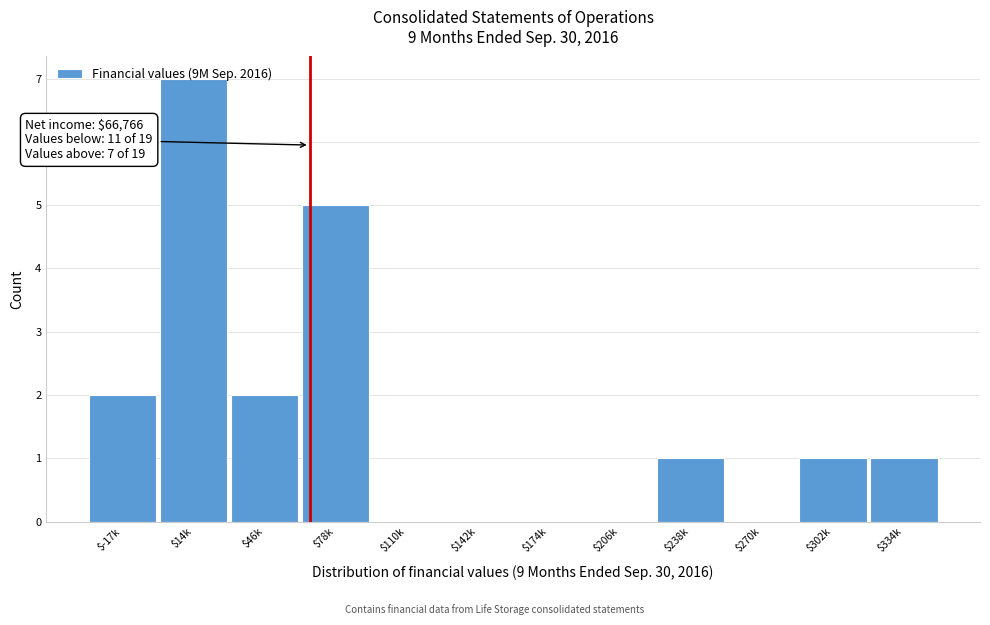

Is it true that the value at $142k is 5?

False